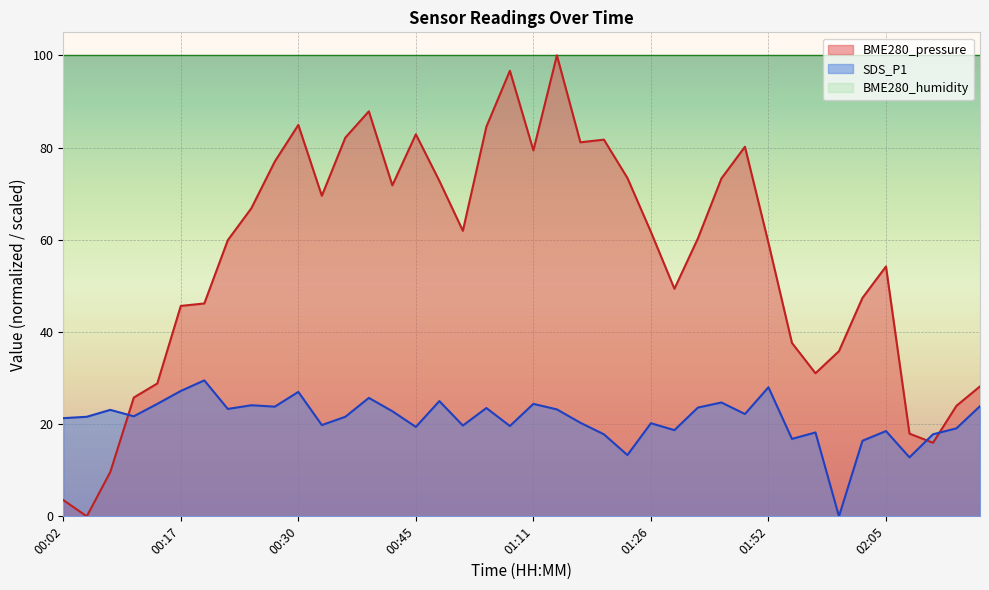

Is the value of BME280_pressure at 00:15 greater than the value of SDS_P1 at 01:59?

Yes